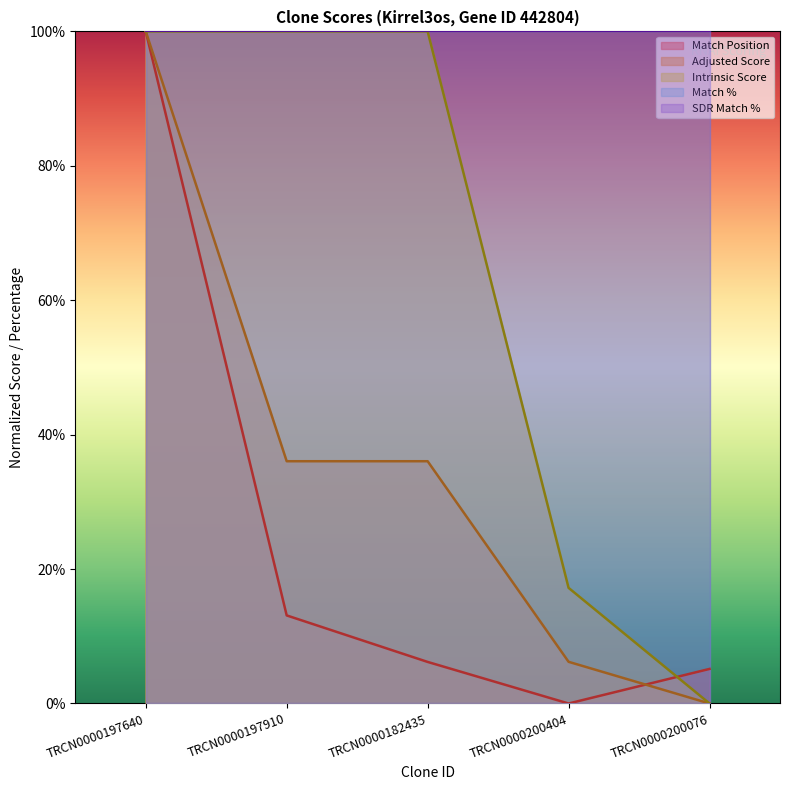

What position from the left is TRCN0000200076?

5